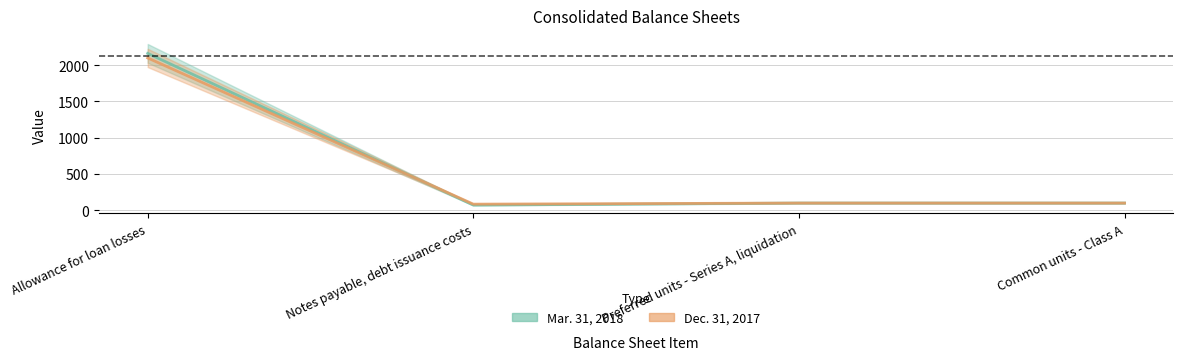

Reading left to right, extract all data points from this chart.

Mar. 31, 2018: 2160	72	100	100
Dec. 31, 2017: 2097	85	100	100